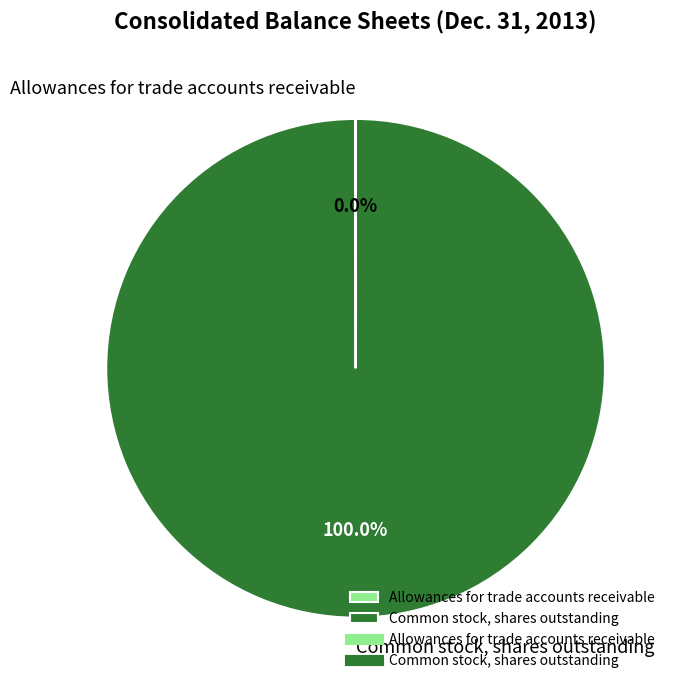

To the nearest percent, what is the average slice percentage?

50%